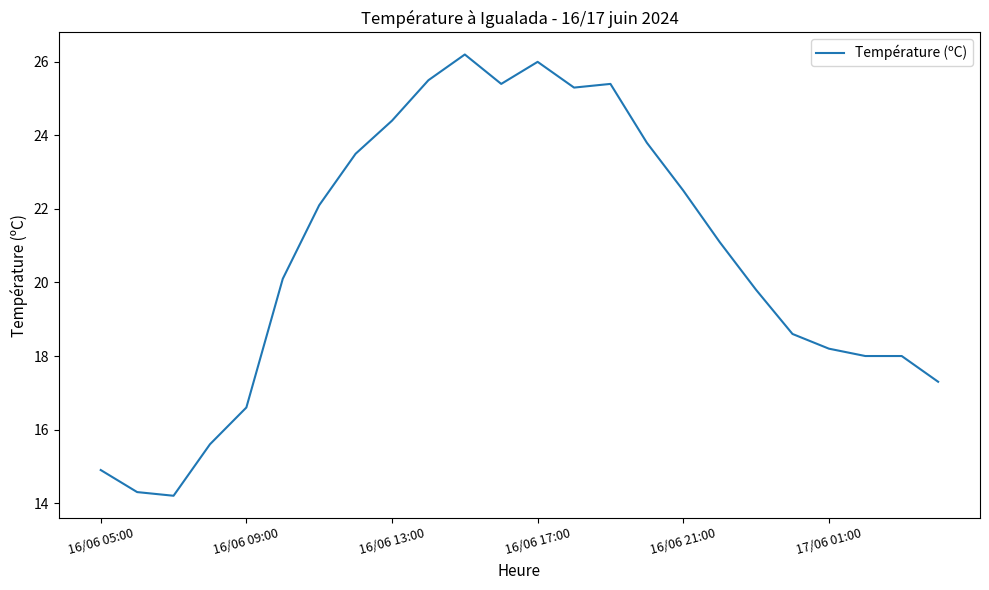

What is the maximum value shown in the chart?

26.2